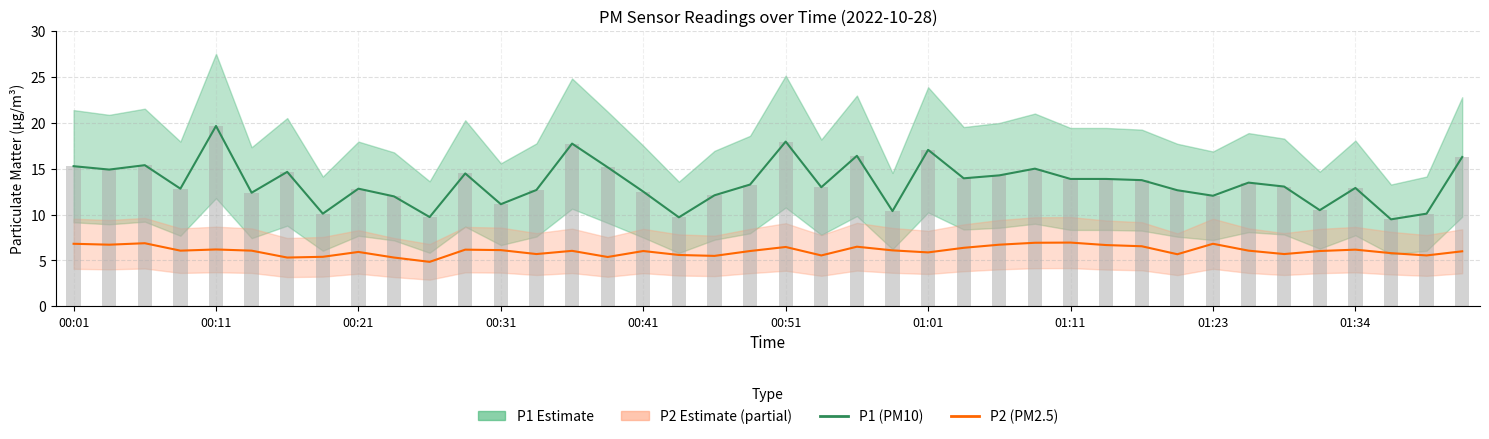

At how many categories does at least one series exceed 11?

33